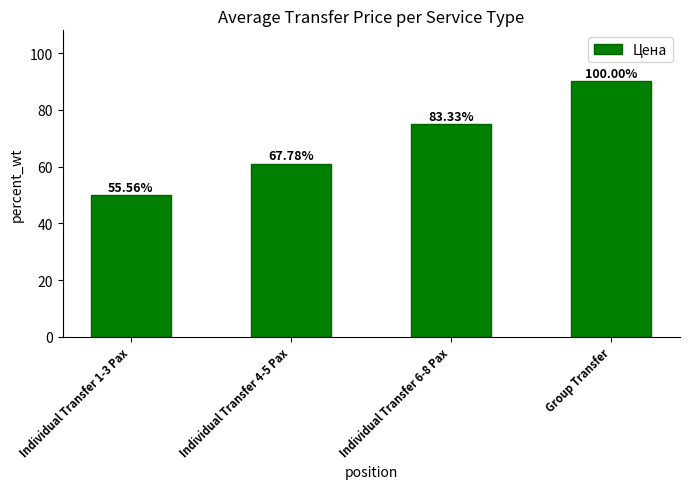

How many bars are there in total?

4